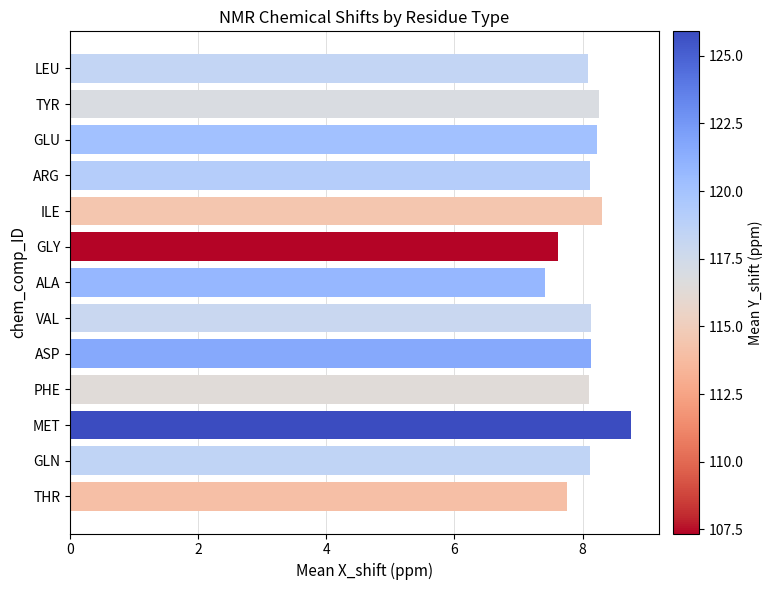

The value at GLN is 4.8. True or false?

False